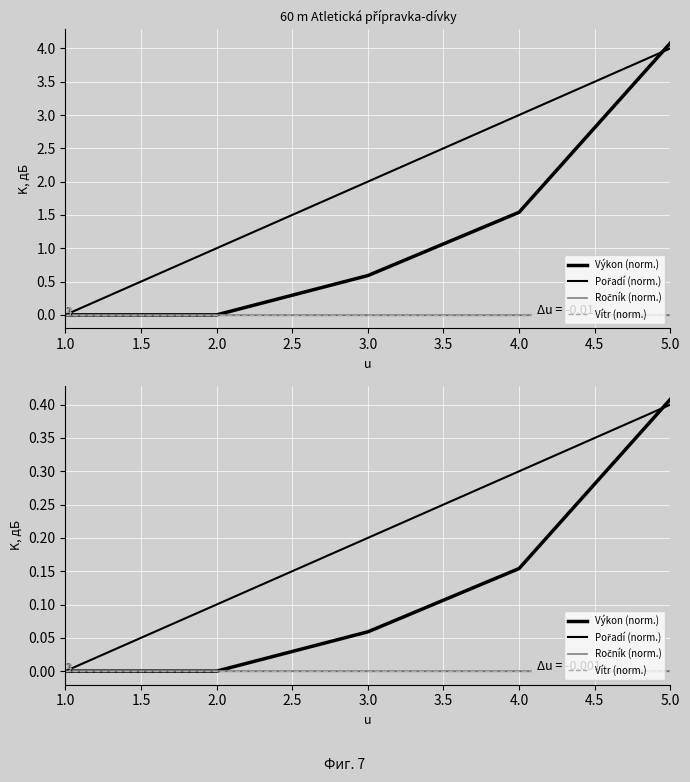

At how many categories does at least one series exceed 0?

4